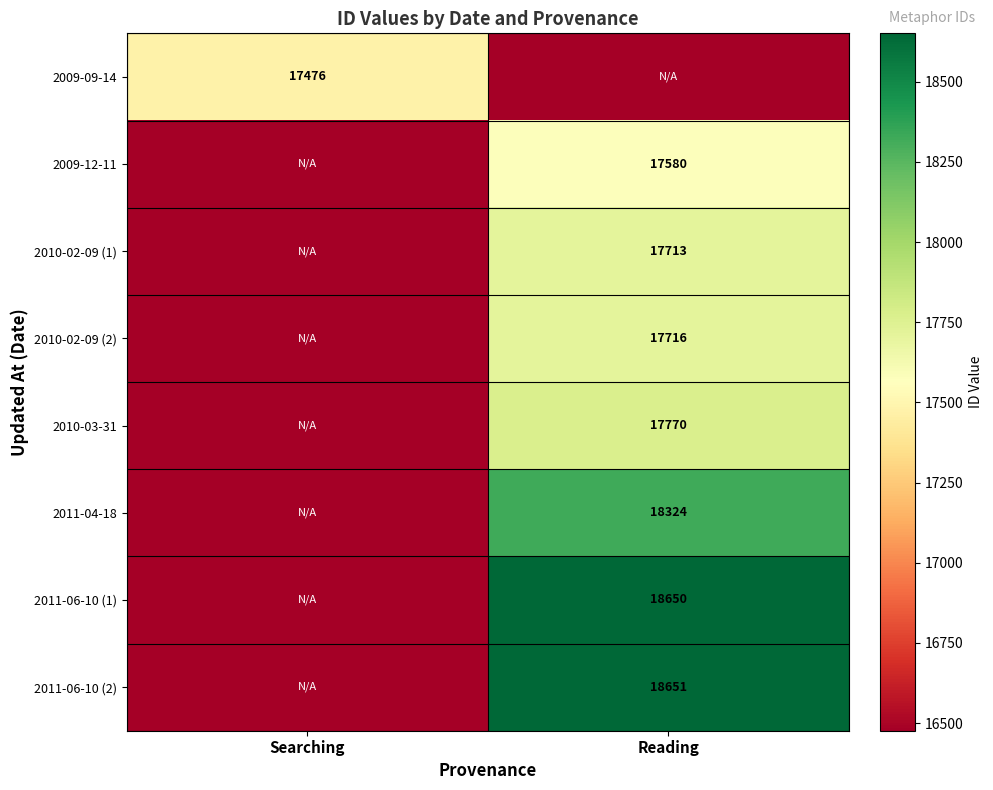

Is it true that 2011-06-10 (1) equals 8029 at Reading?

False